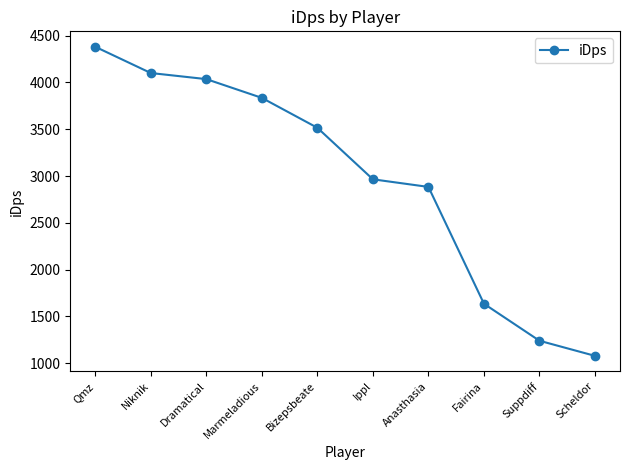

The chart shows a value of 4100.7 at Niknik. True or false?

True